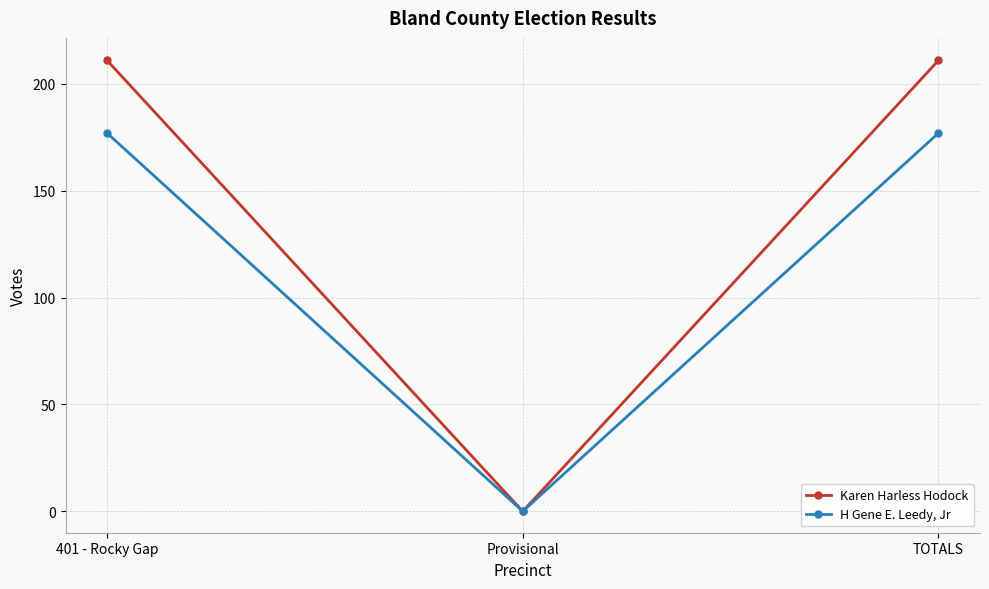

Which series has the widest spread of values?

Karen Harless Hodock